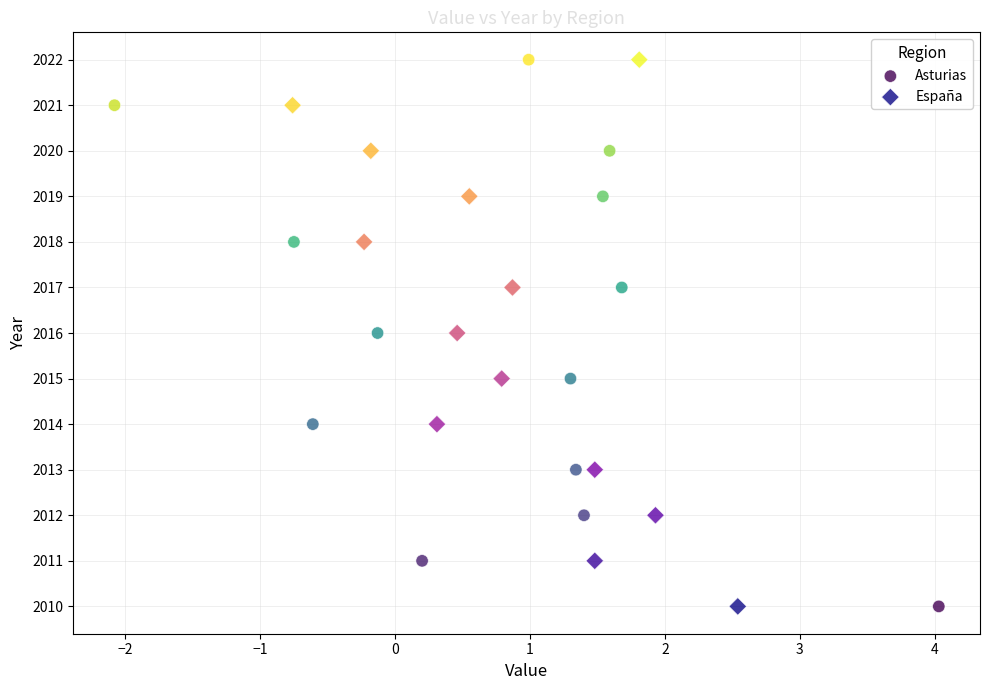

What are all the series names shown in the legend?

Asturias, España